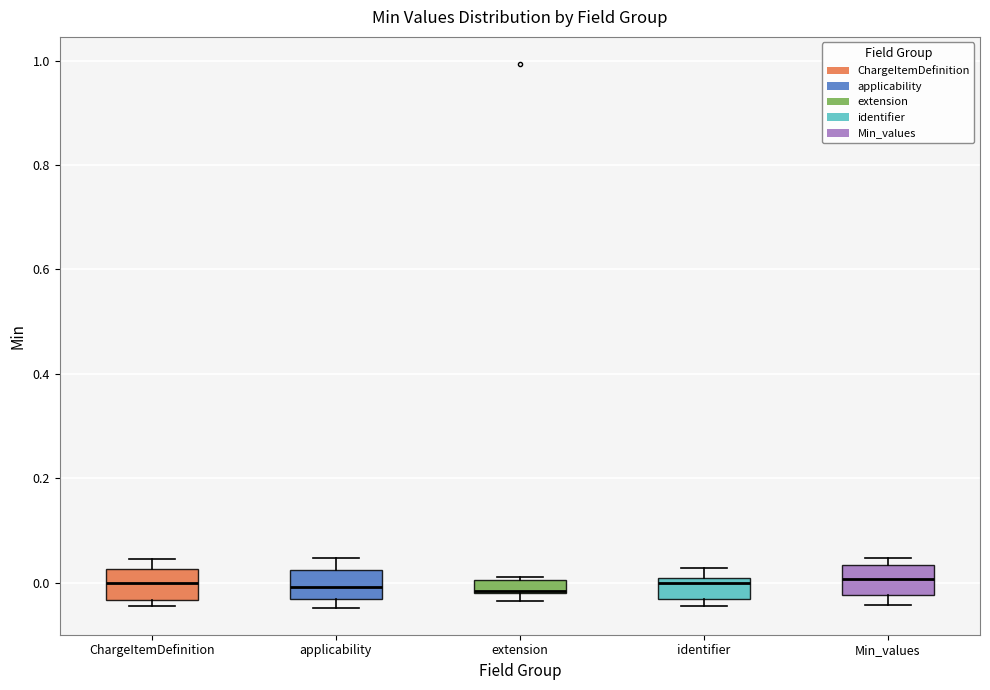

Where is the lower edge of the box for extension on the y-axis? The values are not printed on the chart, so give them approximately, as read against the axis.

-0.02